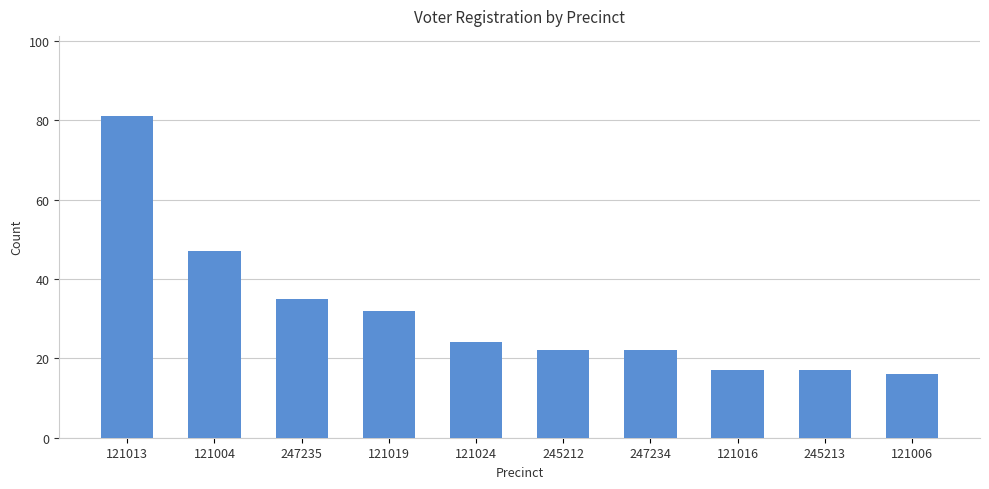

The value at 247234 is 22. True or false?

True